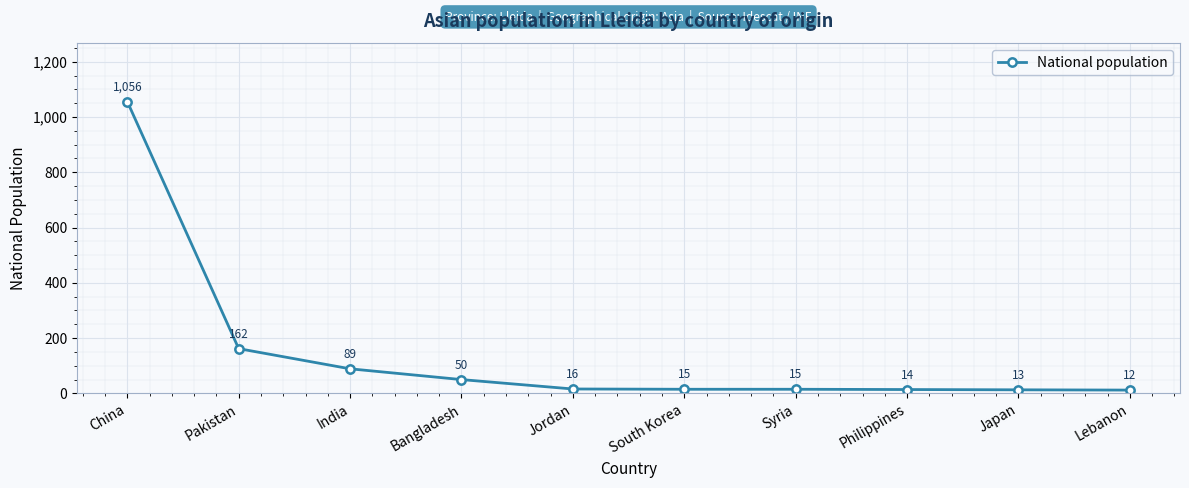

What is the ratio of the value at Lebanon to the value at Bangladesh?

0.2